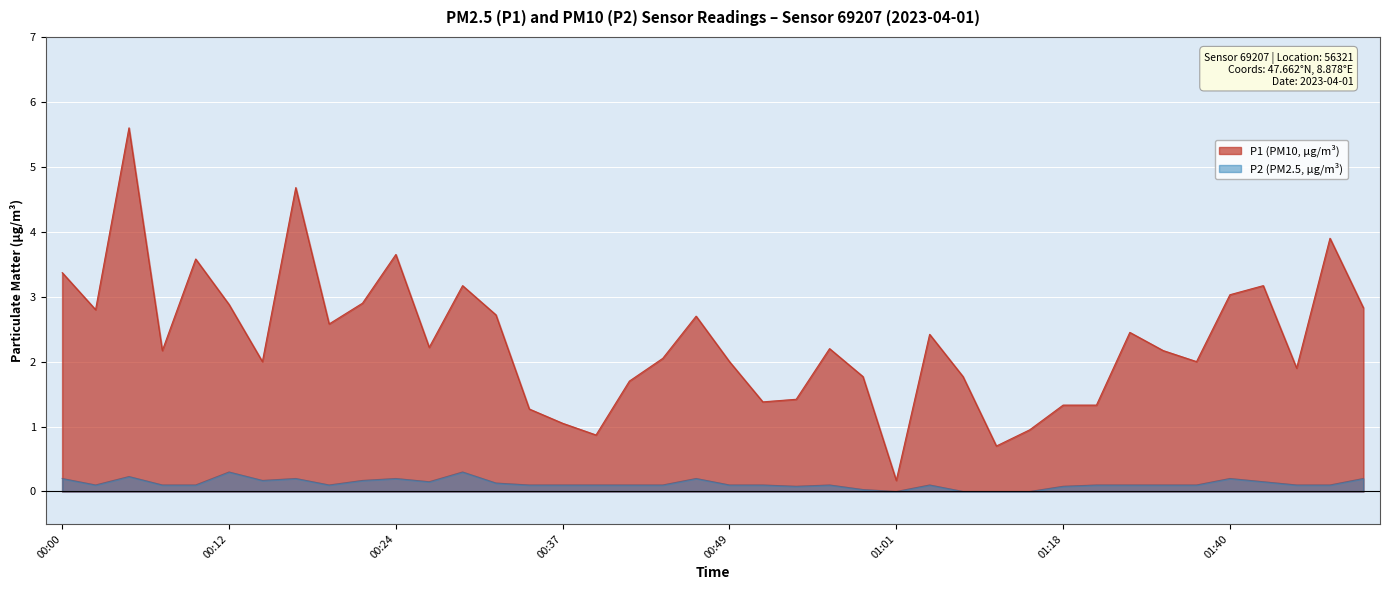

What is the label of the 29th point from the right?

00:27